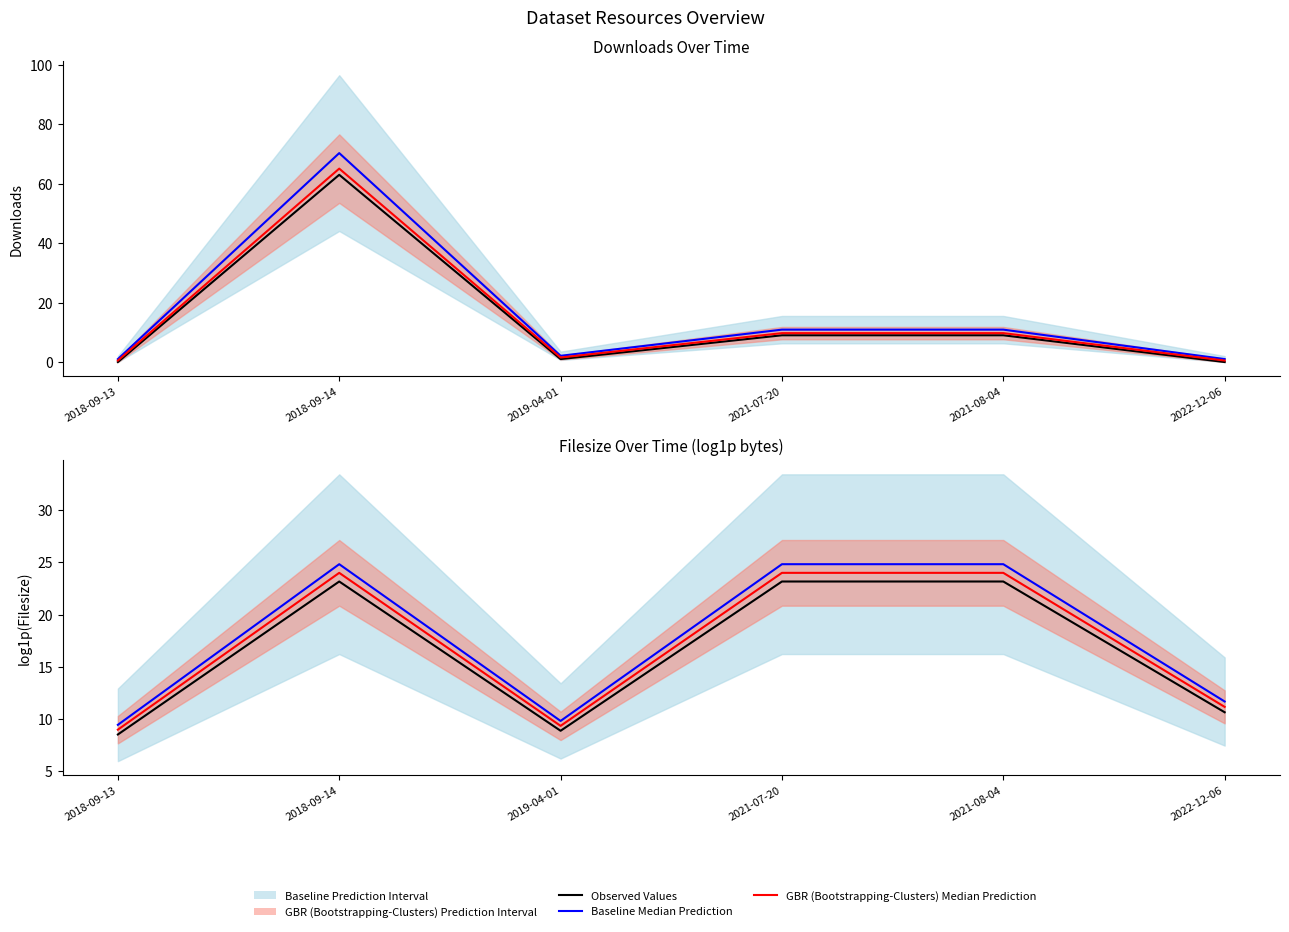

The GBR (Bootstrapping-Clusters) Median Prediction series shows 11.2 at 2022-12-06. True or false?

True